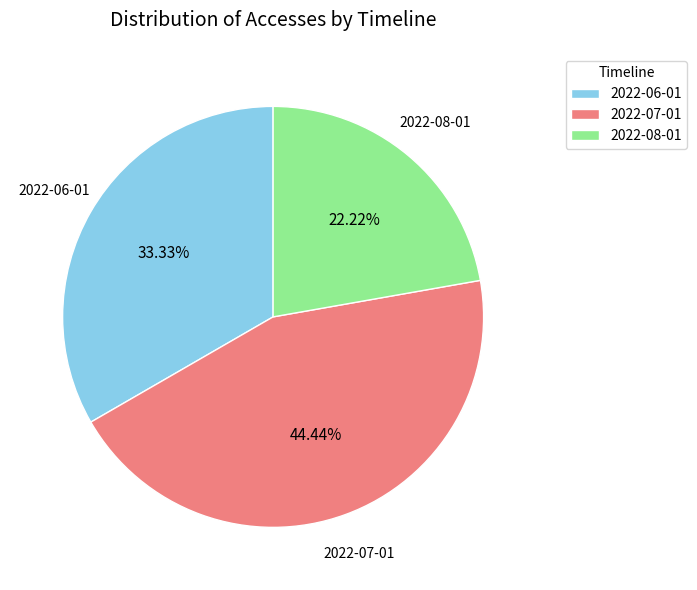

To the nearest percent, what percentage of the pie is 2022-08-01?

22%